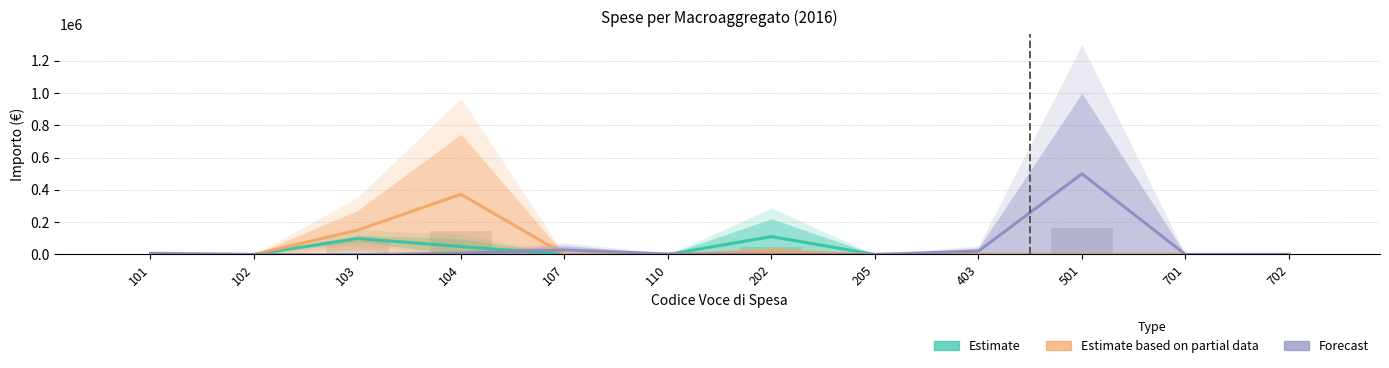

What is the sum of the Forecast values at 403 and 702?

20450.6